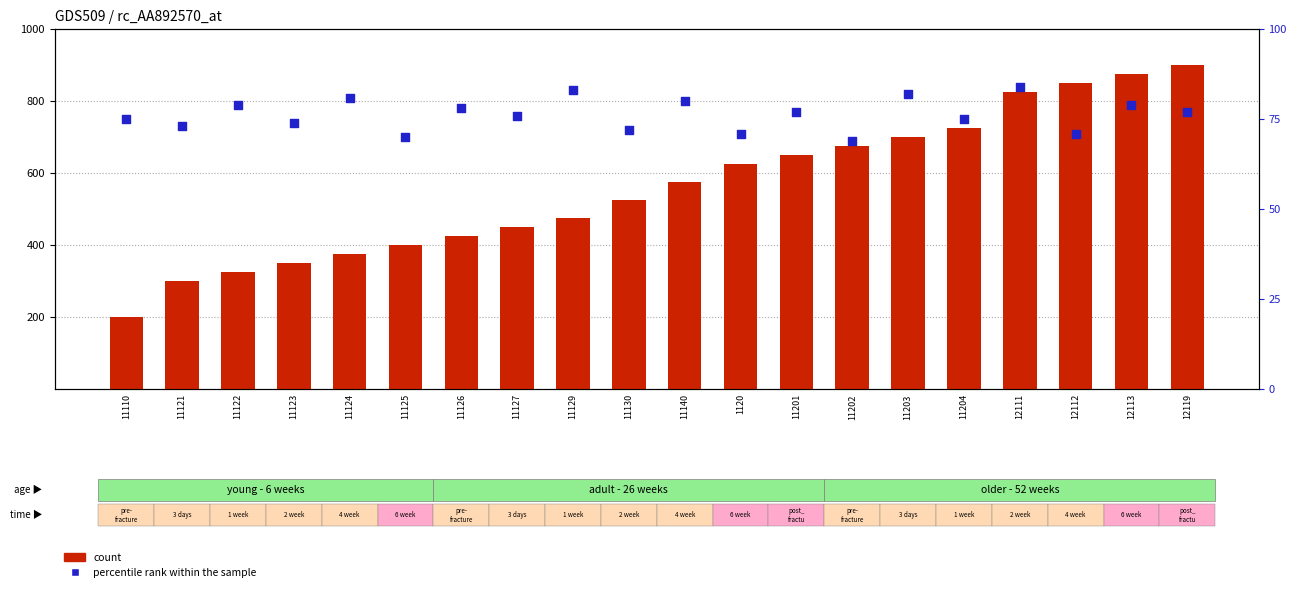

What are all the series names shown in the legend?

count, percentile rank within the sample